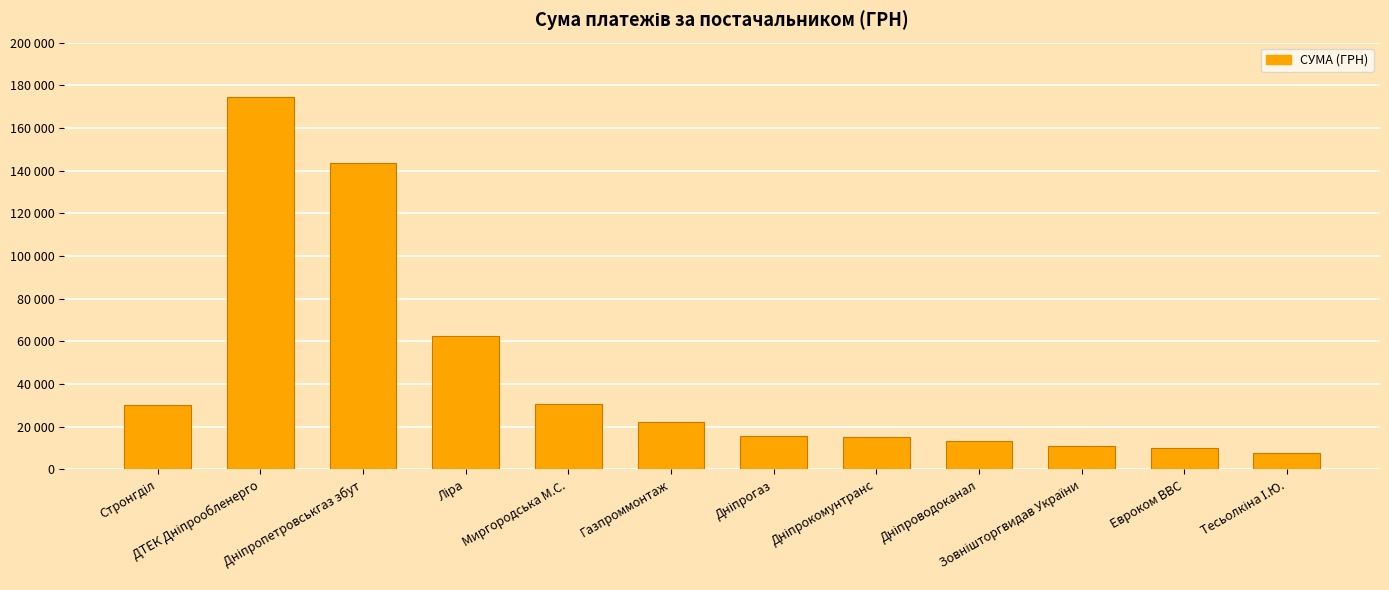

Are the bars horizontal?

No